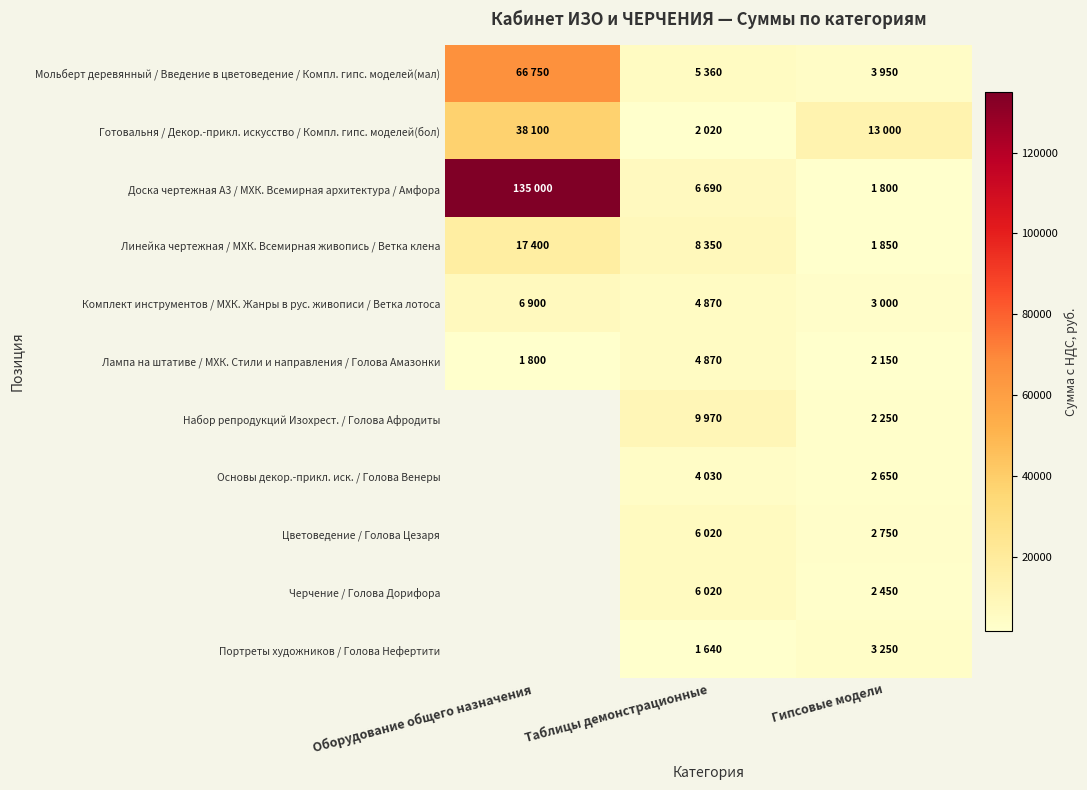

What is the maximum value for Мольберт деревянный / Введение в цветоведение / Компл. гипс. моделей(мал)?

66750.0